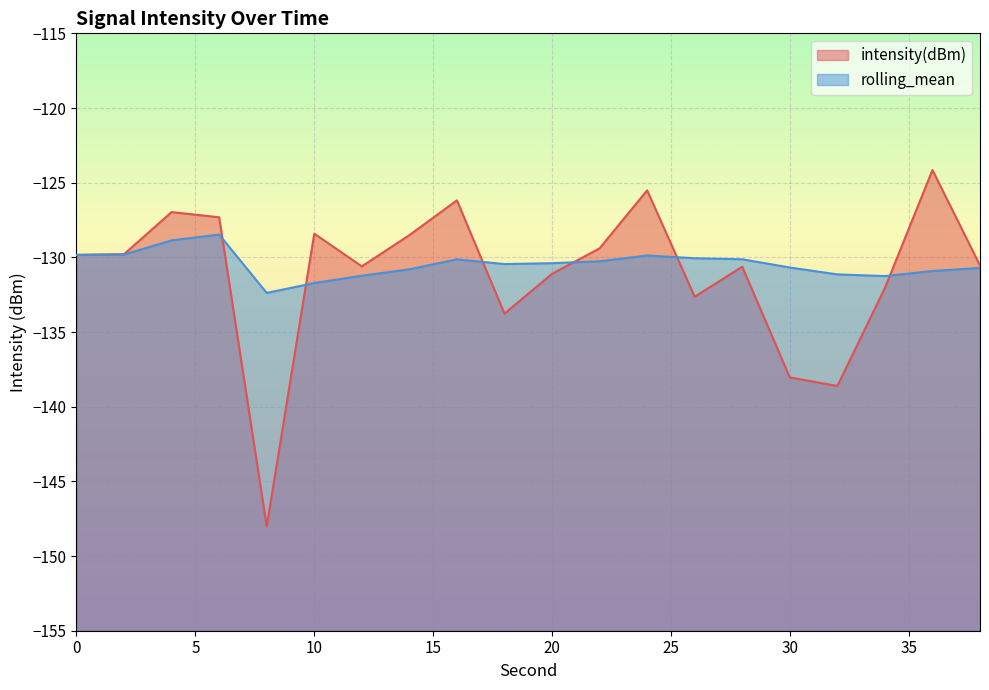

Where is the first local maximum for intensity(dBm)?

4